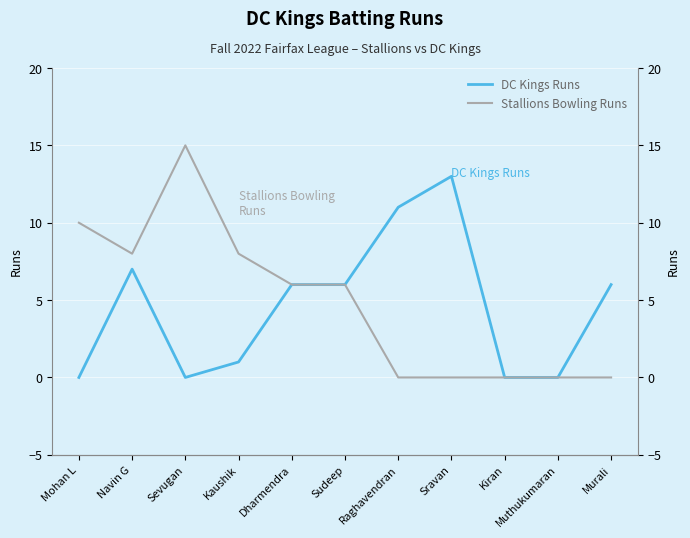

List the series in order of their peak value, highest first.

Stallions Bowling Runs, DC Kings Runs